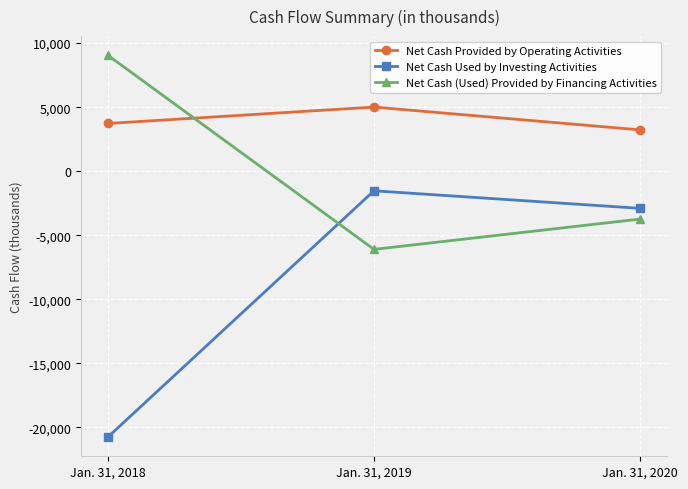

At Jan. 31, 2018, list the series in order from largest to smallest.

Net Cash (Used) Provided by Financing Activities, Net Cash Provided by Operating Activities, Net Cash Used by Investing Activities